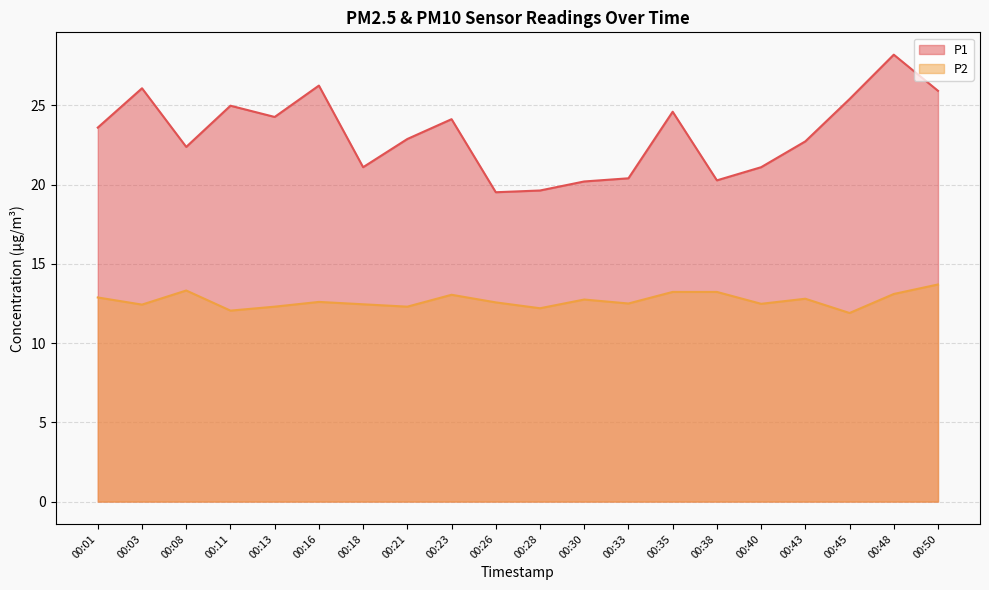

Which series has the largest total across all categories?

P1